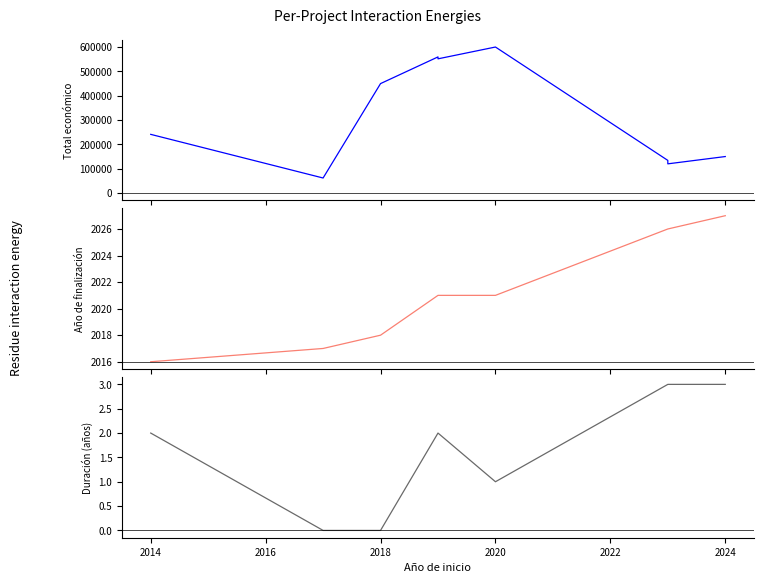

Reading left to right, what are all the values shown in this chart?

Total económico: 241035	61850	449494	559047	551174	599636	134112	120000	149950
Año de finalización: 2016	2017	2018	2021	2021	2021	2026	2026	2027
Duración (años): 2	0	0	2	2	1	3	3	3